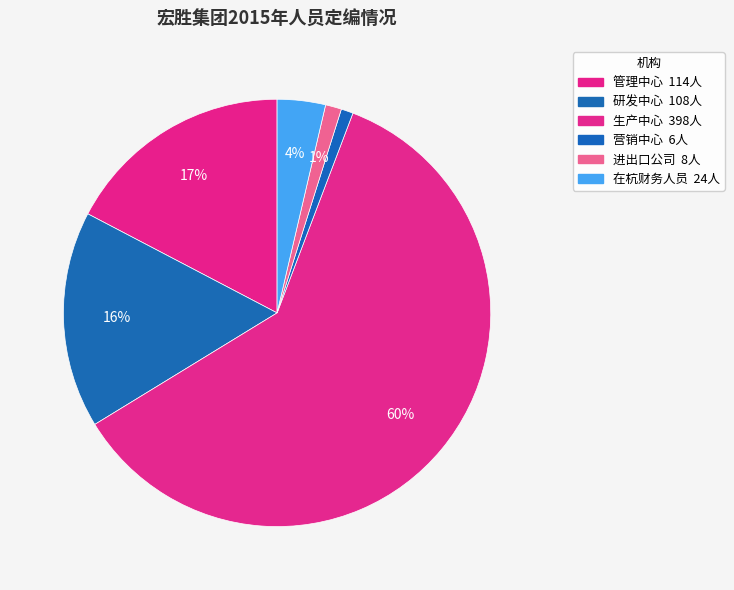

Does any single category account for the majority?

Yes